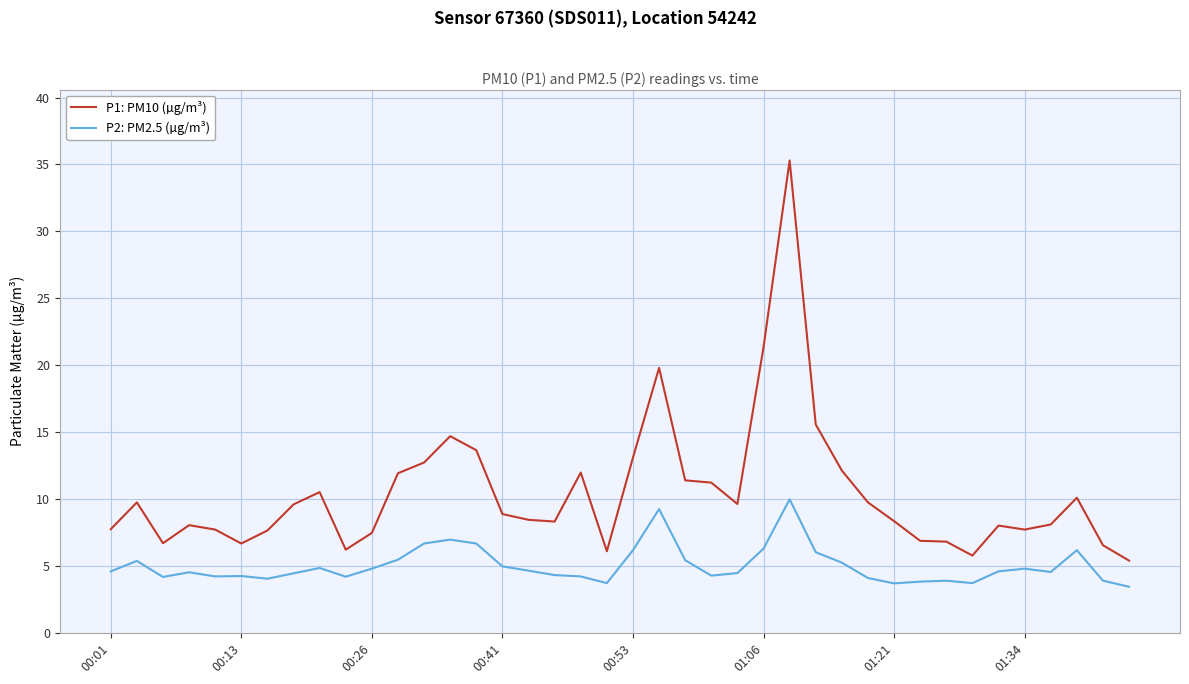

What is the lowest value of the P2: PM2.5 (µg/m³) series?

3.5